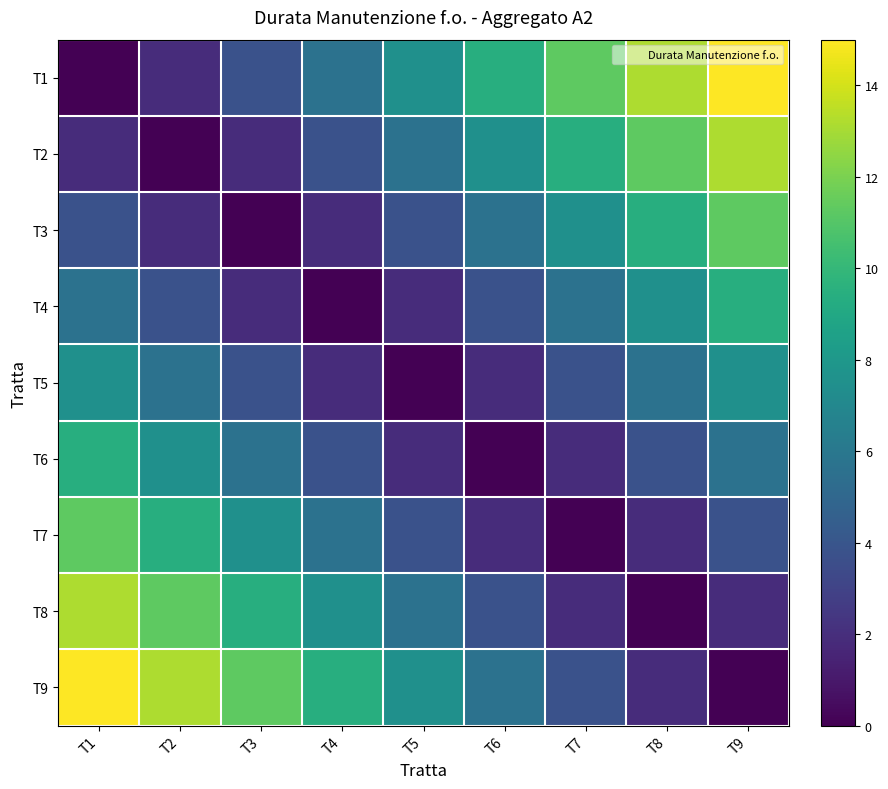

Rank the series by their maximum value, from lowest to highest.

T5, T4, T6, T3, T7, T2, T8, T1, T9